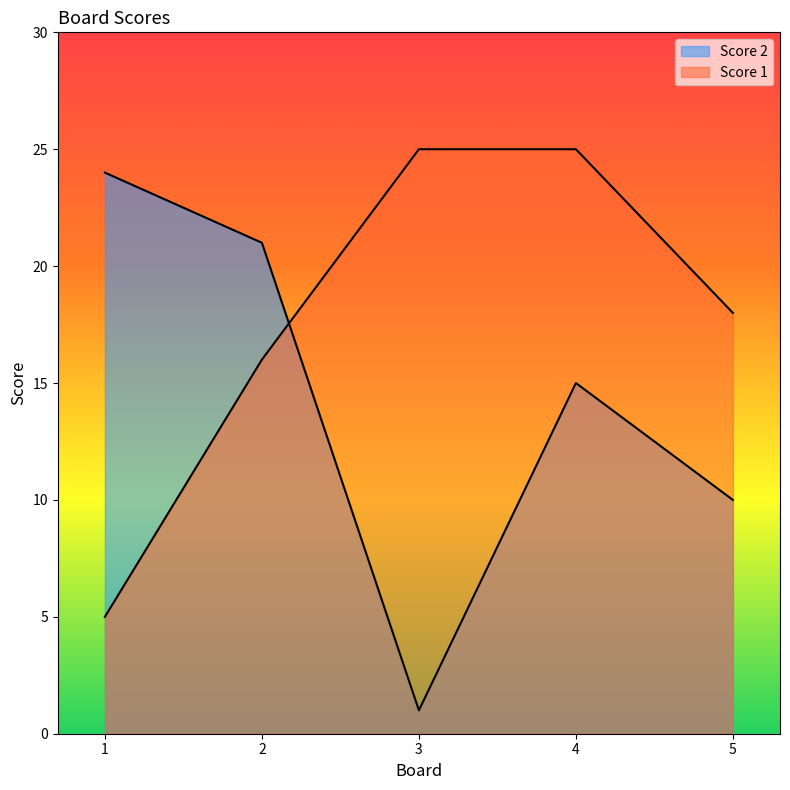

What is the total value across all series at 1?

29